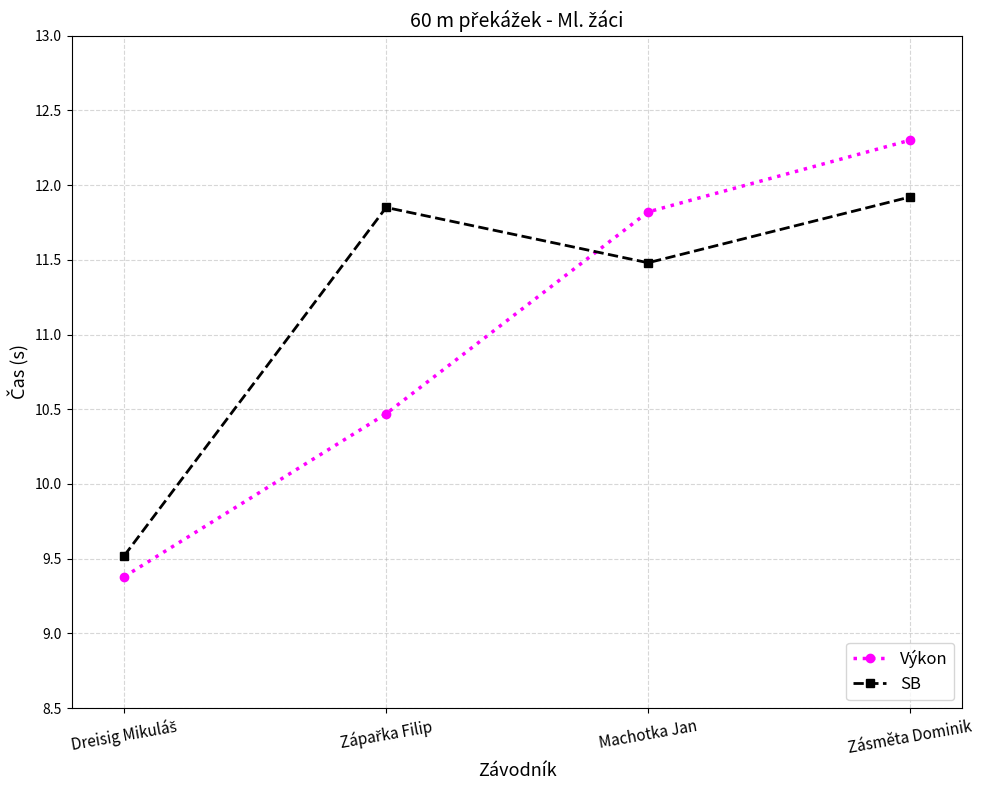

At how many categories does at least one series exceed 11?

3